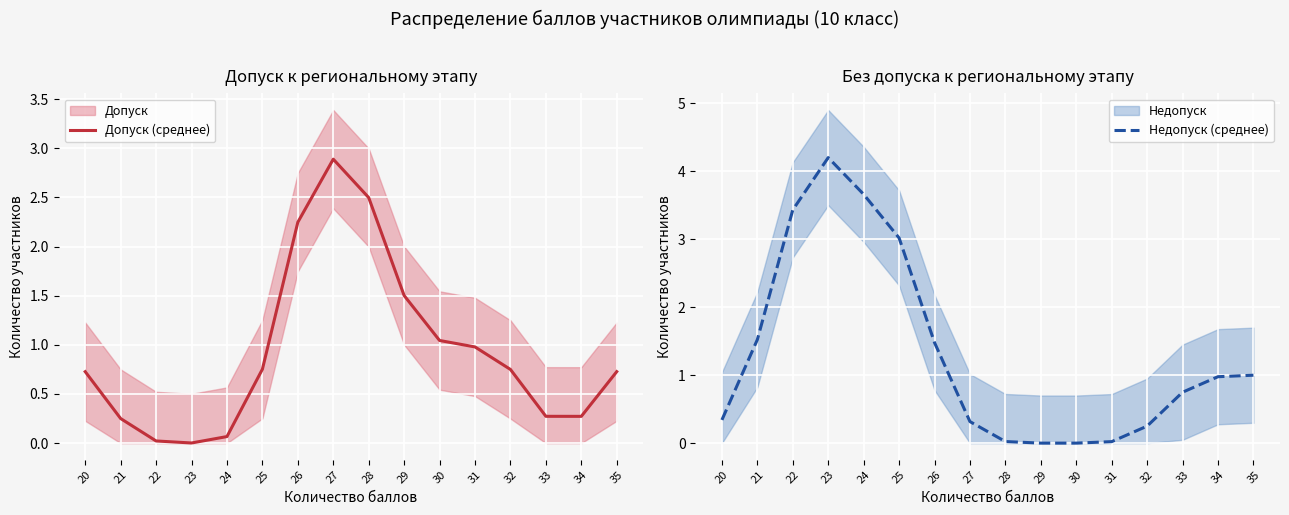

What is the value of the Недопуск (среднее) point at the 7th from the left?

1.5